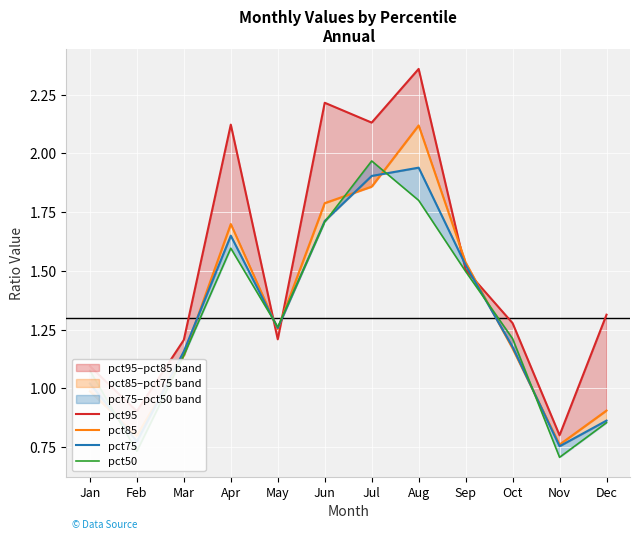

Reading left to right, list all the values displayed in this chart.

pct95: 1.1	0.9	1.2	2.1	1.2	2.2	2.1	2.4	1.5	1.3	0.8	1.3
pct85: 1.0	0.8	1.1	1.7	1.3	1.8	1.9	2.1	1.5	1.2	0.8	0.9
pct75: 1.0	0.8	1.2	1.7	1.3	1.7	1.9	1.9	1.5	1.2	0.8	0.9
pct50: 1.1	0.7	1.1	1.6	1.3	1.7	2.0	1.8	1.5	1.2	0.7	0.9